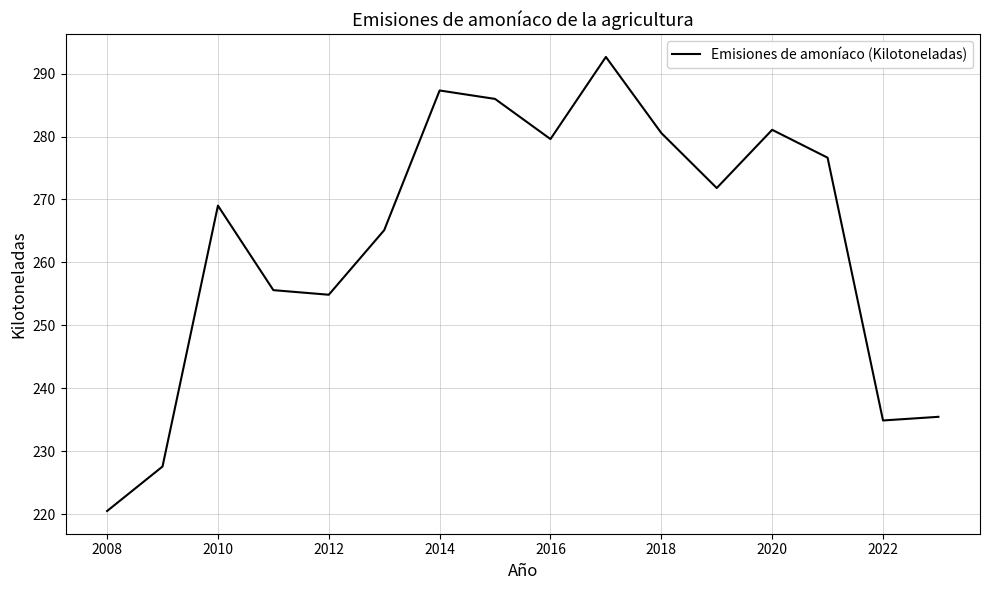

Count the number of values greater than 271.

8